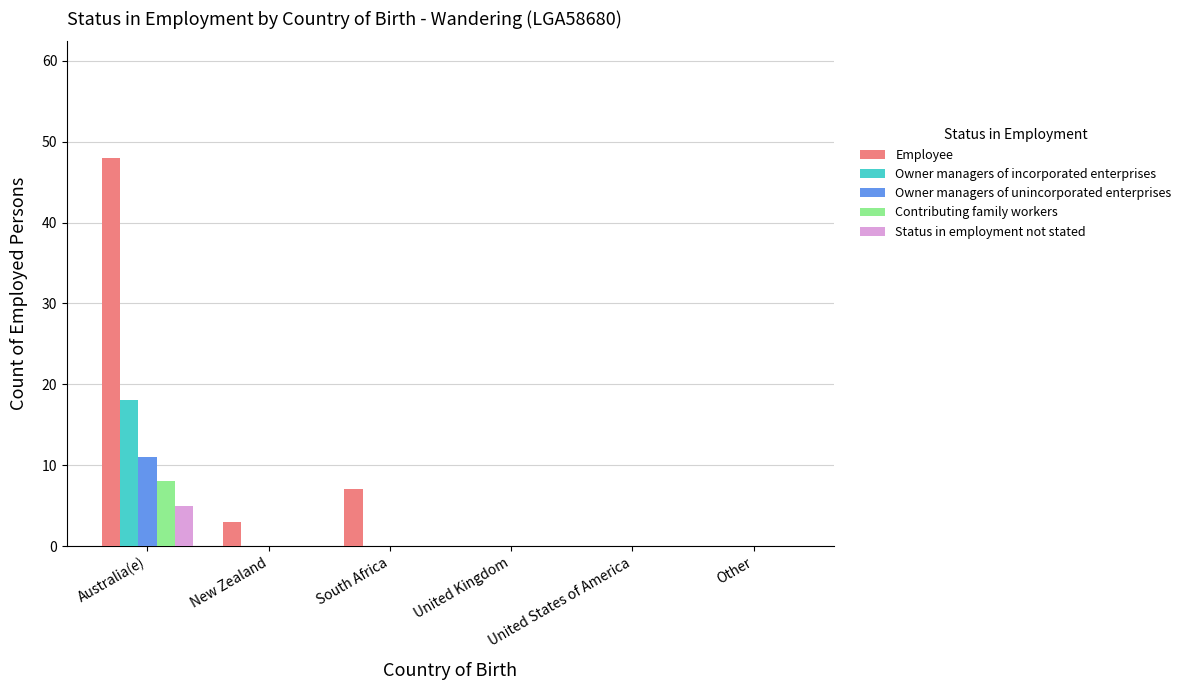

What is the sum of all Owner managers of unincorporated enterprises values?

11